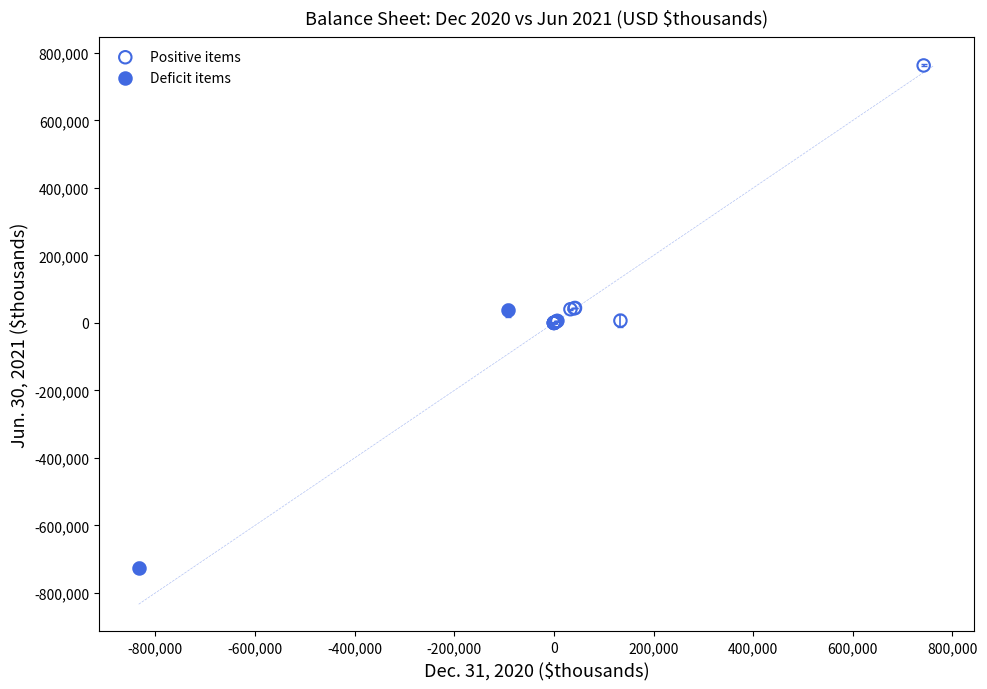

Which series contains the lowest Y value?

Deficit items